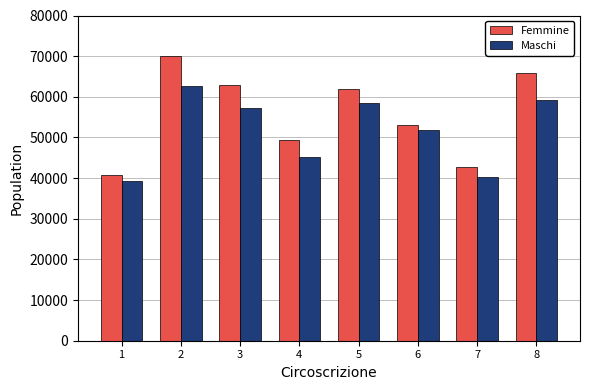

What is the total value across all series at 6?

104977